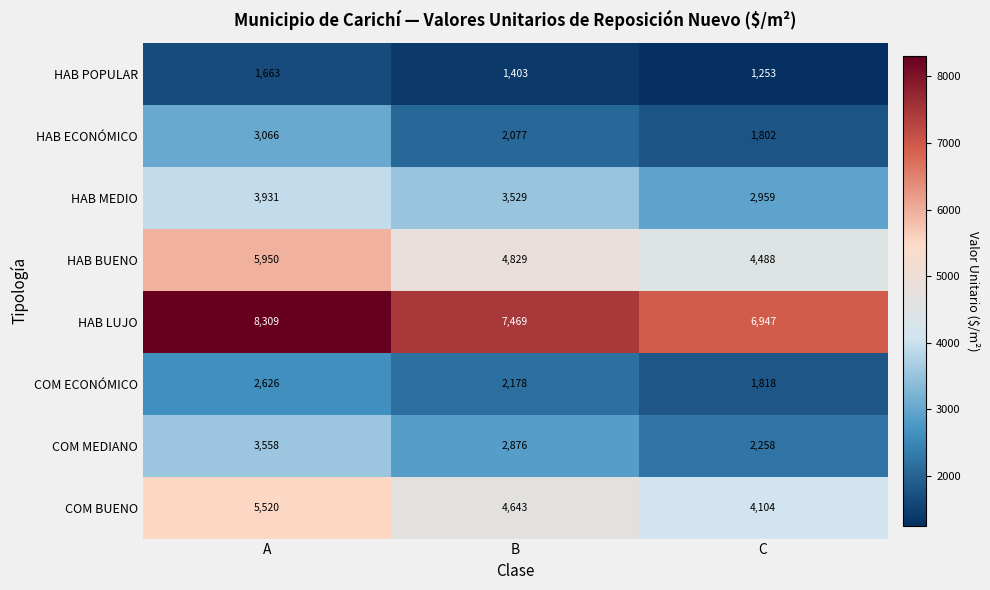

What is the difference between the maximum and minimum values in the HAB MEDIO series?

972